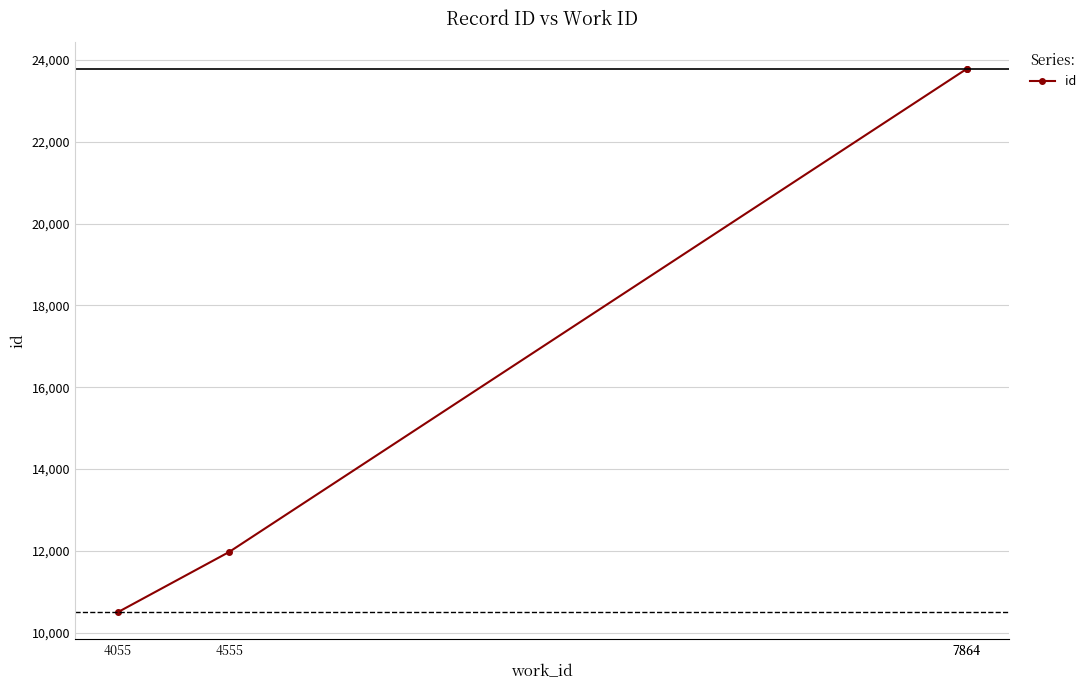

Is it true that the value at 7864 is 23779?

True